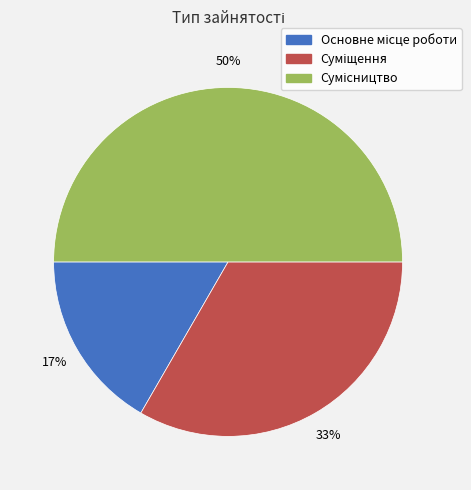

To the nearest percent, what is the average slice percentage?

33%